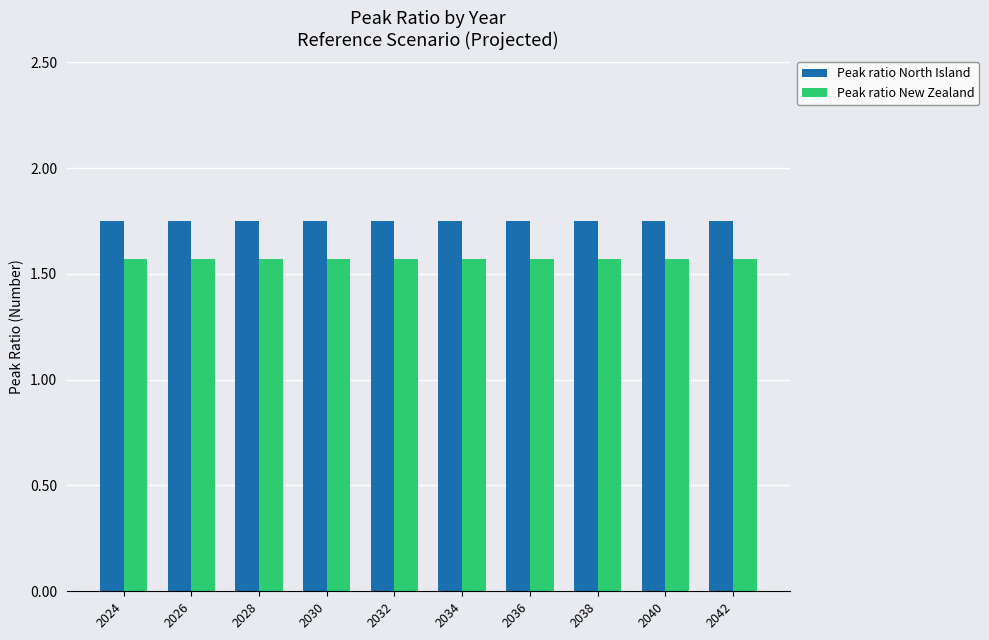

Which series has the largest total across all categories?

Peak ratio North Island